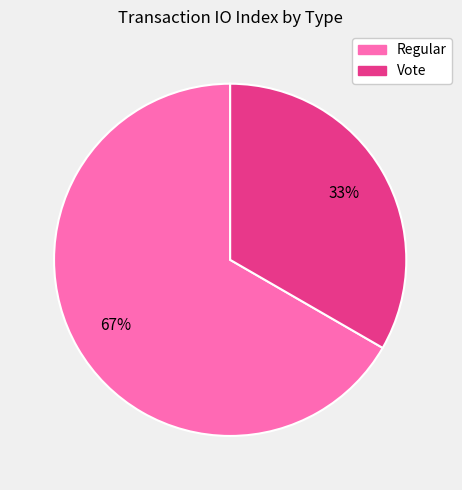

Which has a higher value, Vote or Regular?

Regular